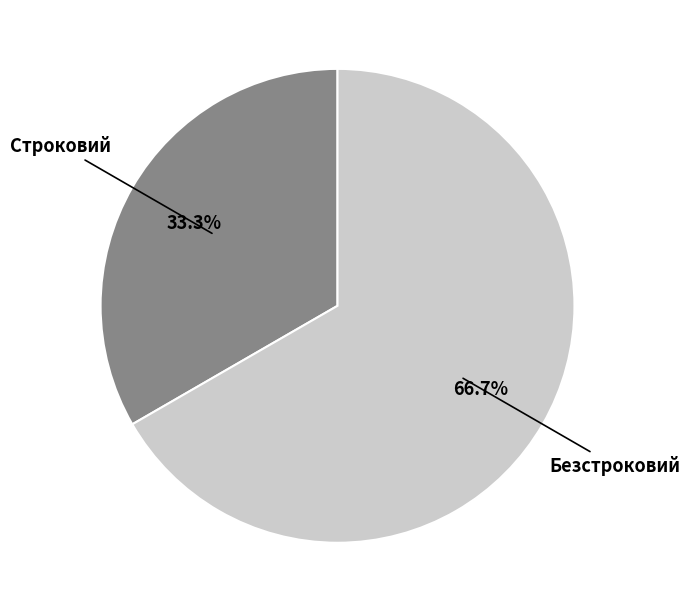

Is it true that Строковий is 20% of the pie?

False